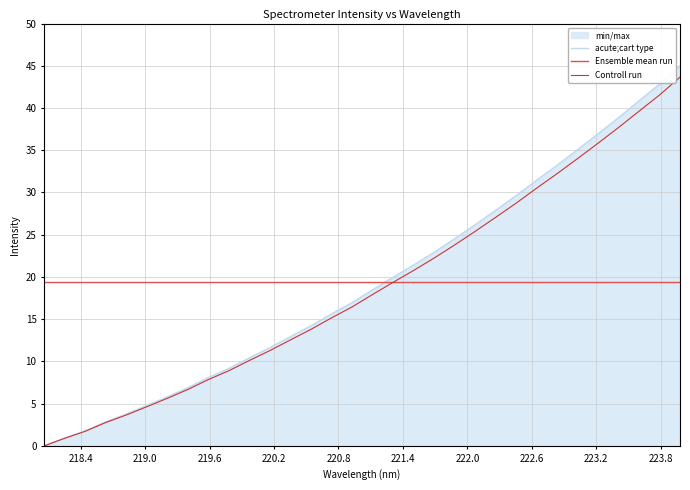

Which series has the largest range (max minus min)?

acute;cart type